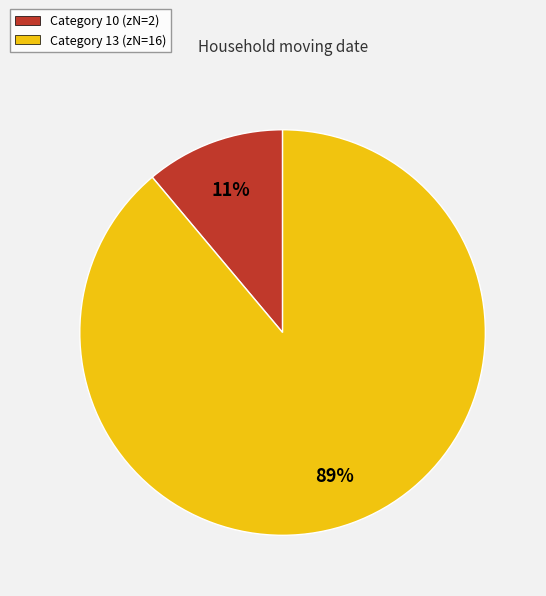

True or false: Category 10 (zN=2) accounts for 11% of the total.

True